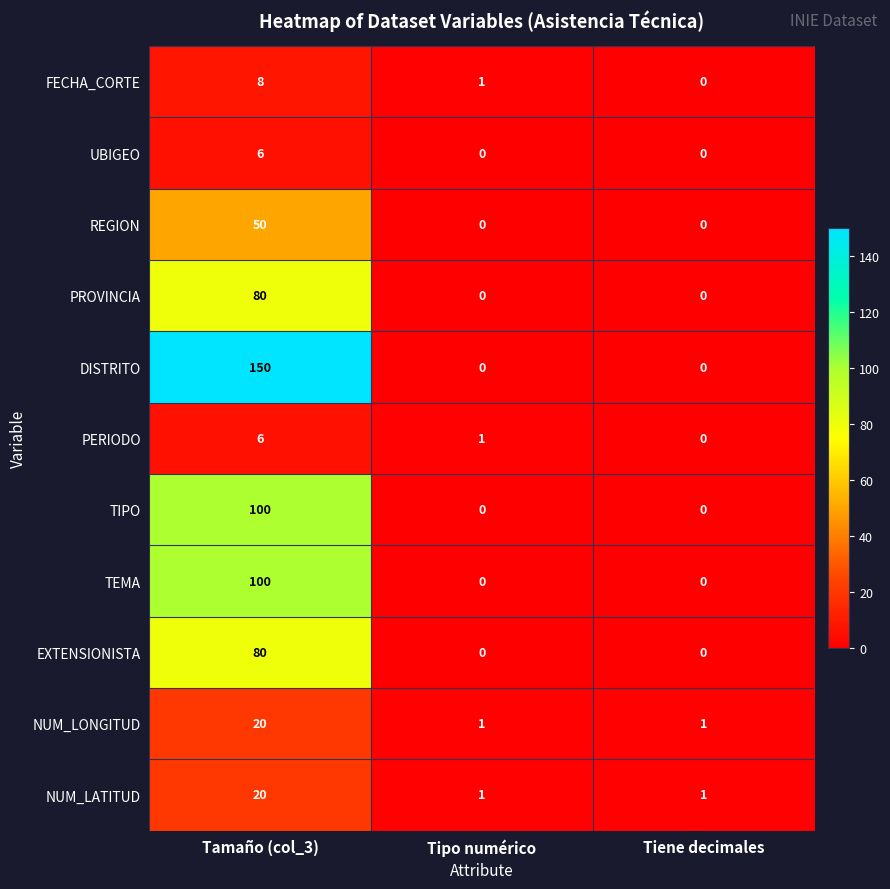

True or false: NUM_LONGITUD has a value of 0 at Tiene decimales.

False